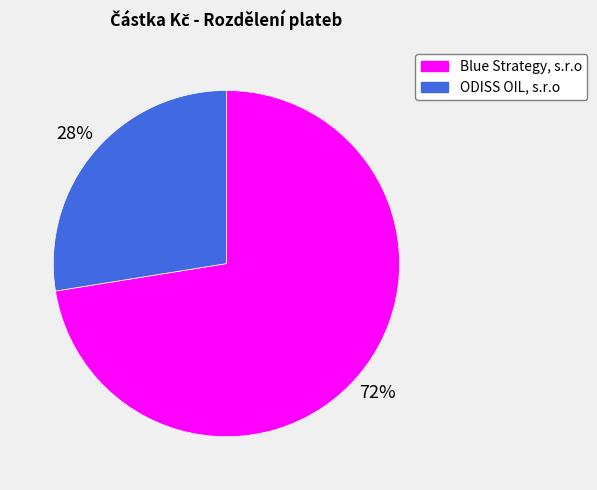

To the nearest percent, what portion does Blue Strategy, s.r.o represent?

72%